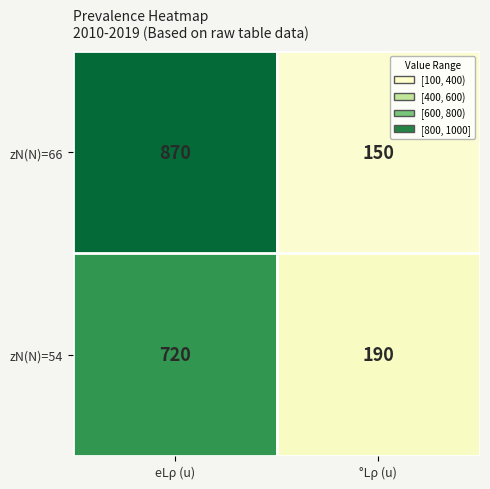

How many data points does each series have?

2